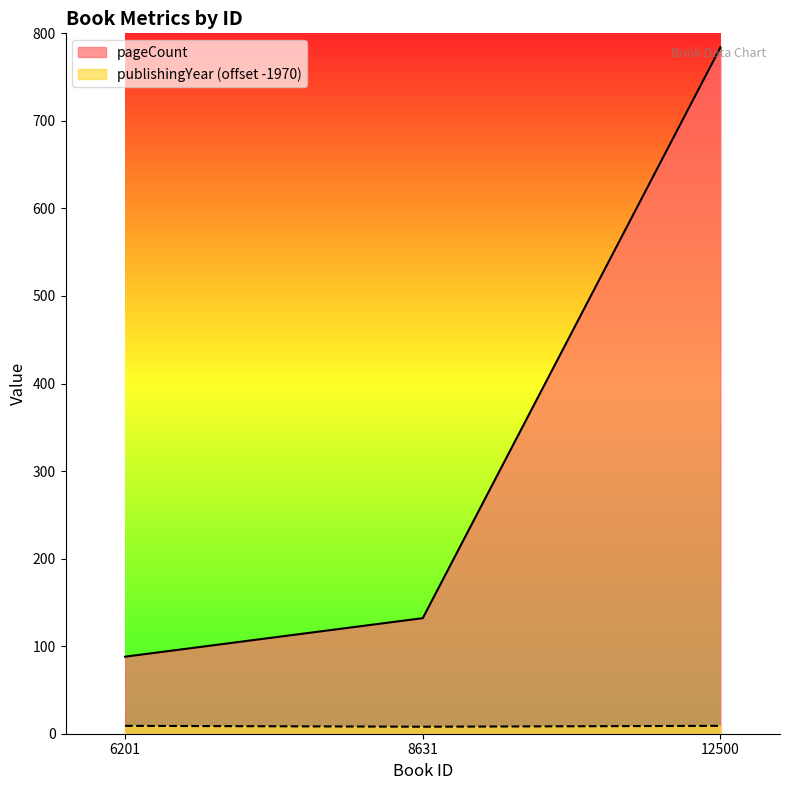

What is the difference between the maximum and second lowest values in the pageCount series?

652